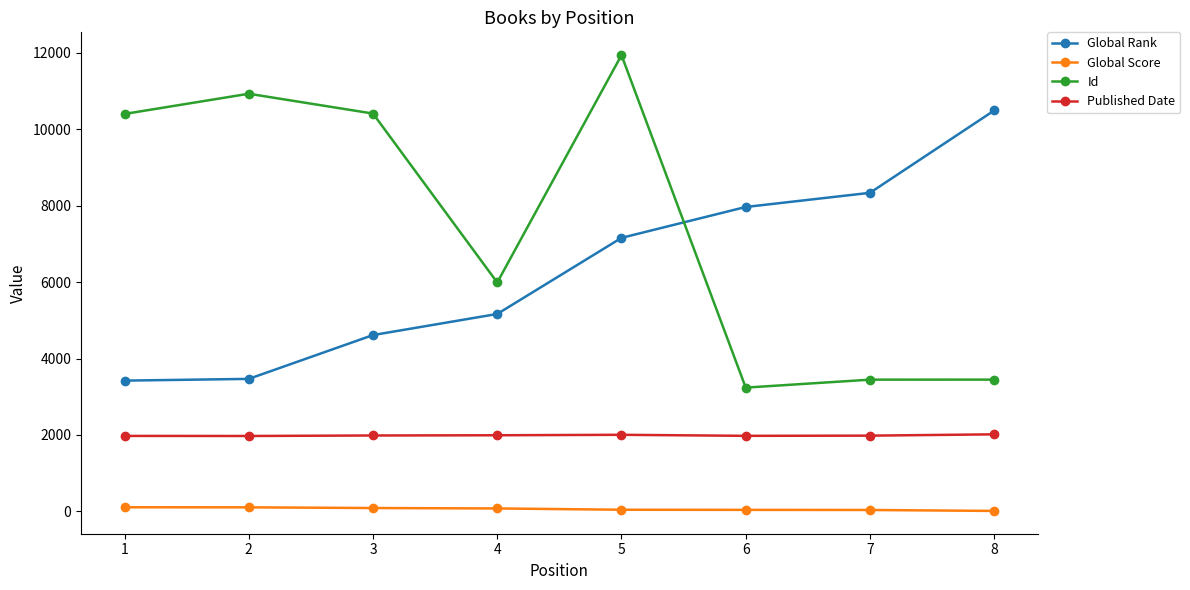

Where is the first local maximum for Id?

2